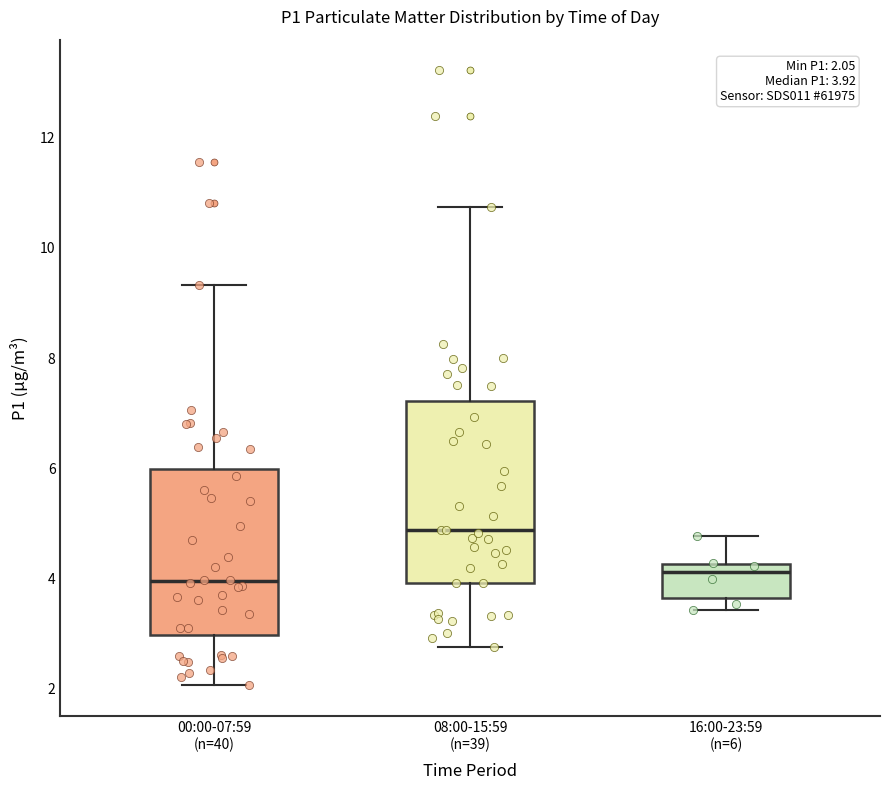

Which box is the tallest, from its lower edge to its upper edge?

08:00-15:59 (n=39)